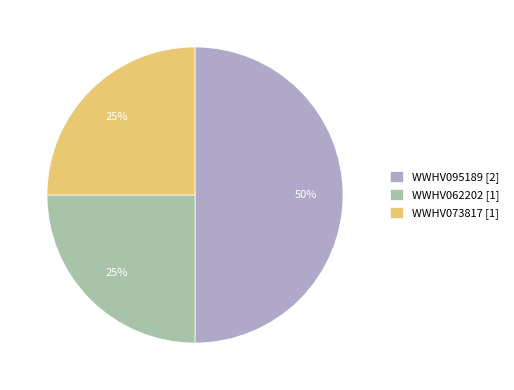

The WWHV095189 slice represents 61% of the pie. True or false?

False